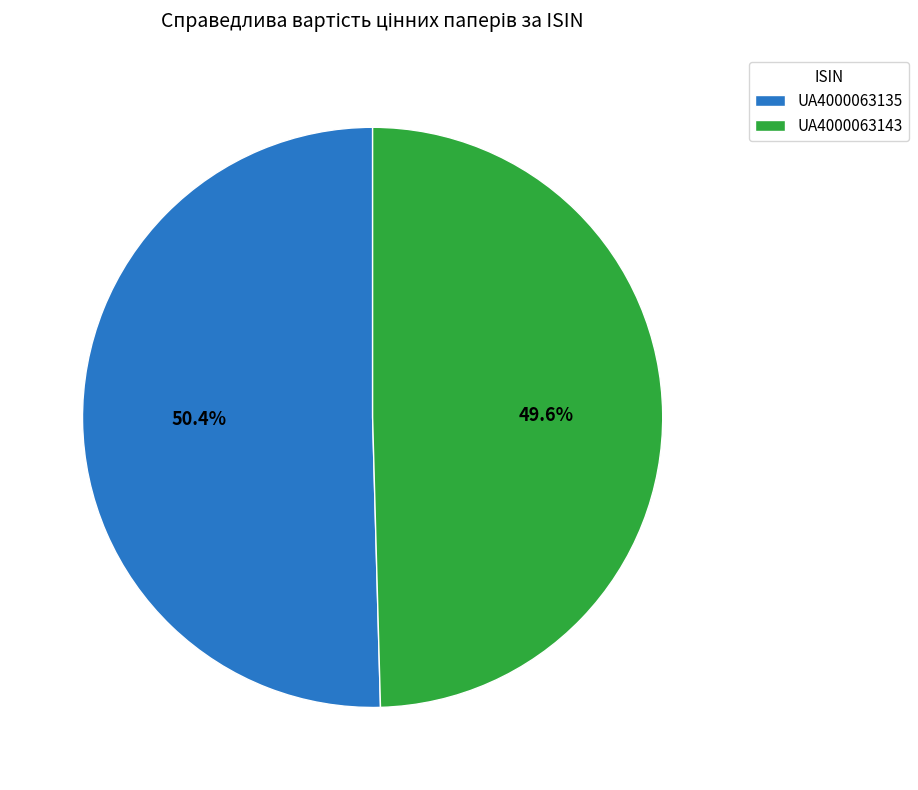

The UA4000063143 slice represents 56% of the pie. True or false?

False